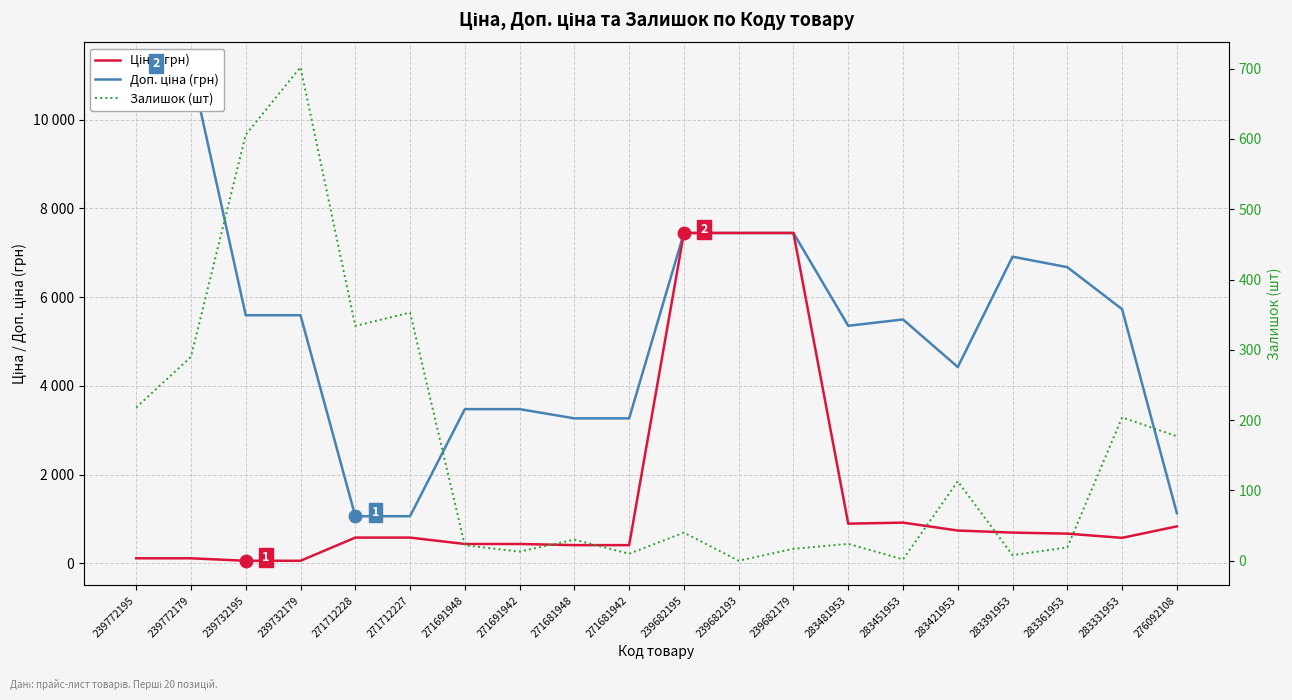

Does the chart have visible grid lines?

Yes